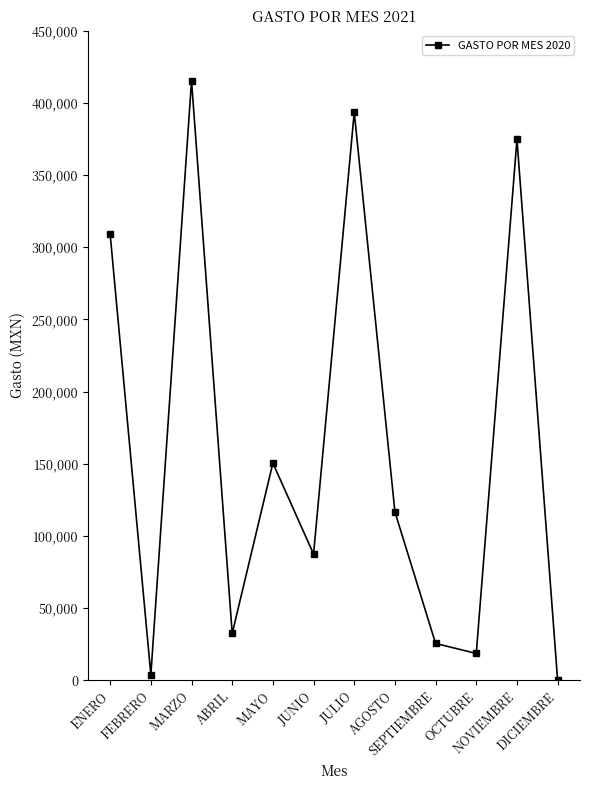

What is the label of the 12th point from the right?

ENERO